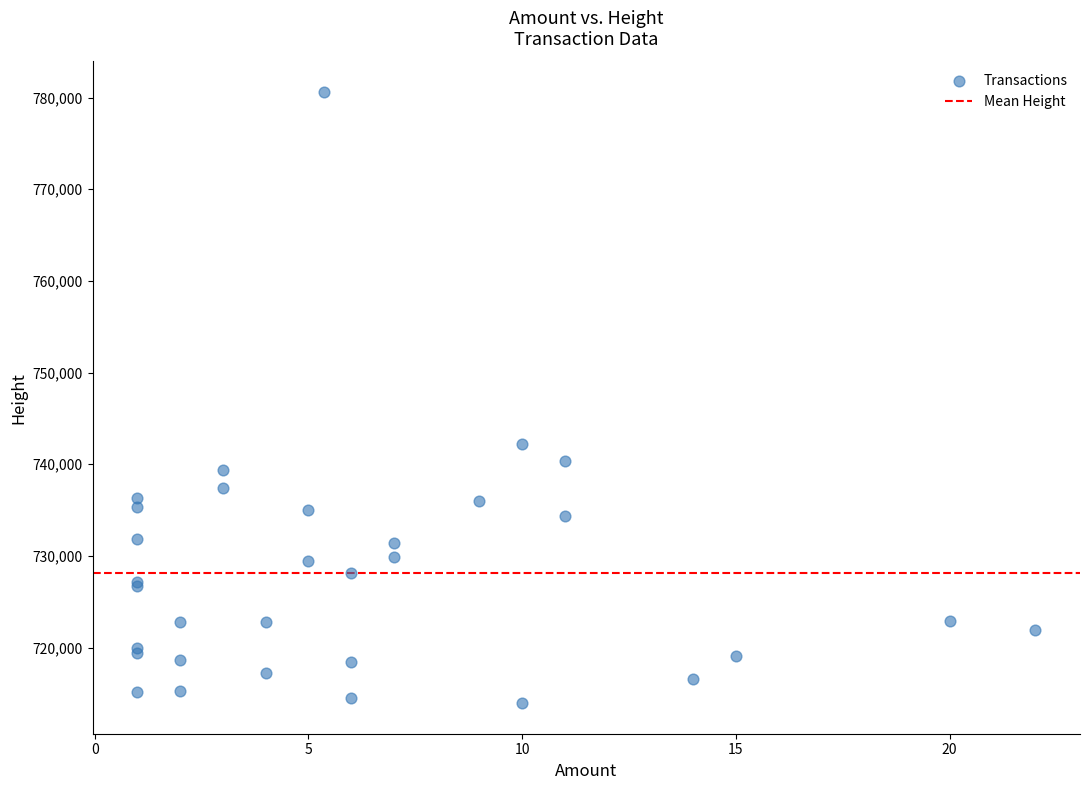

What Y value in the scatter plot is closest to 747272?

742181